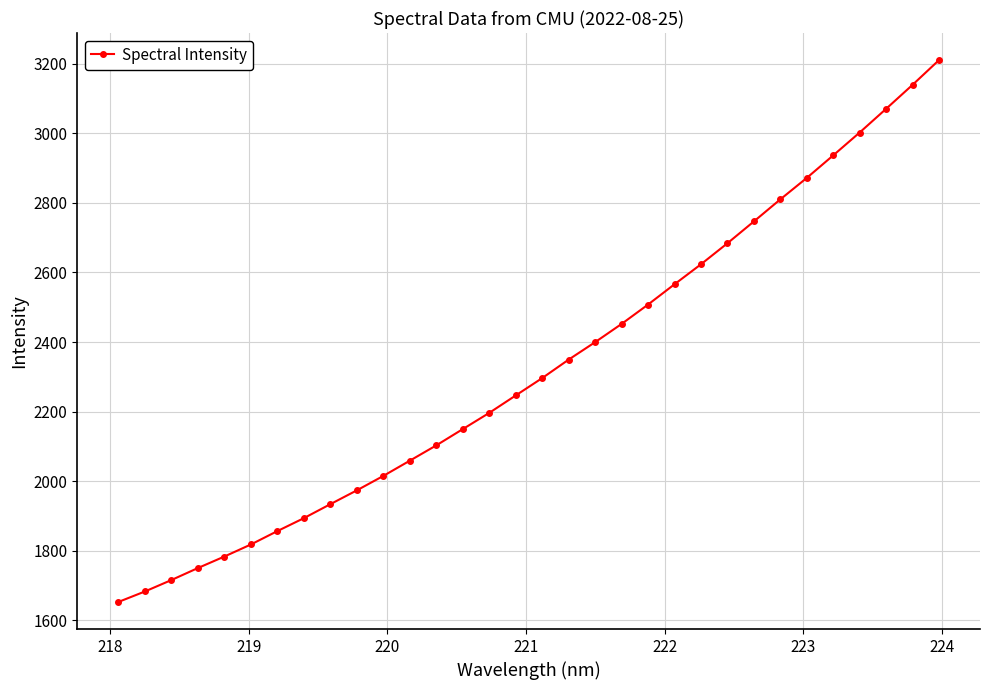

What is the average value?

2328.1